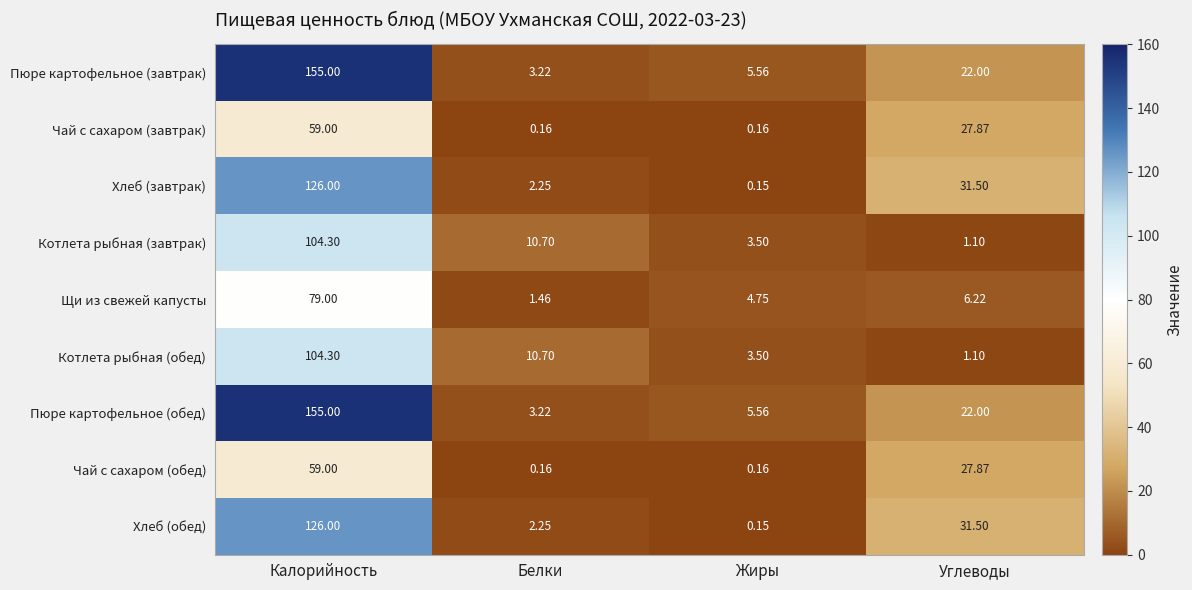

List the labels in order of Котлета рыбная (завтрак) value, smallest first.

Углеводы, Жиры, Белки, Калорийность